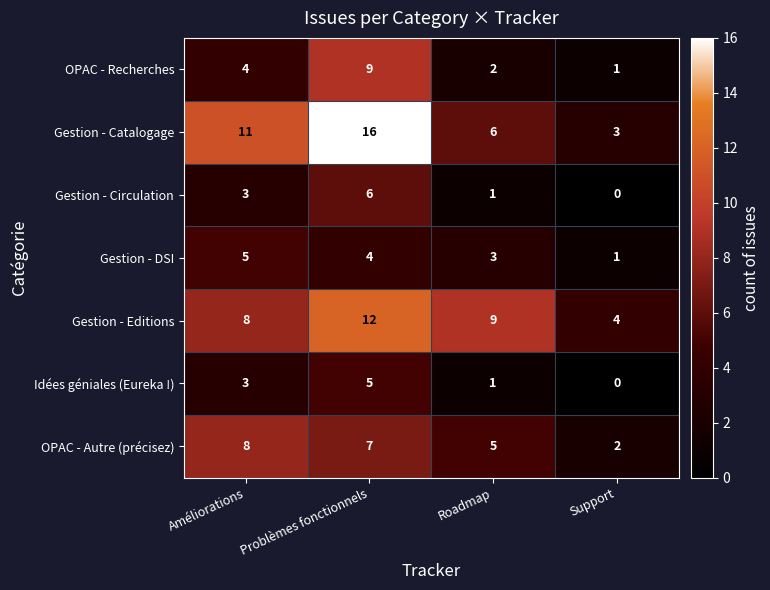

Reading left to right, transcribe all the data shown in this chart.

OPAC - Recherches: Améliorations=4	Problèmes fonctionnels=9	Roadmap=2	Support=1
Gestion - Catalogage: Améliorations=11	Problèmes fonctionnels=16	Roadmap=6	Support=3
Gestion - Circulation: Améliorations=3	Problèmes fonctionnels=6	Roadmap=1	Support=0
Gestion - DSI: Améliorations=5	Problèmes fonctionnels=4	Roadmap=3	Support=1
Gestion - Editions: Améliorations=8	Problèmes fonctionnels=12	Roadmap=9	Support=4
Idées géniales (Eureka !): Améliorations=3	Problèmes fonctionnels=5	Roadmap=1	Support=0
OPAC - Autre (précisez): Améliorations=8	Problèmes fonctionnels=7	Roadmap=5	Support=2